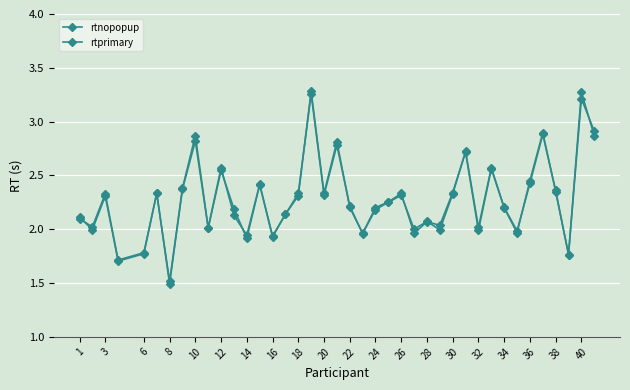

Count the number of categories in the chart.

40